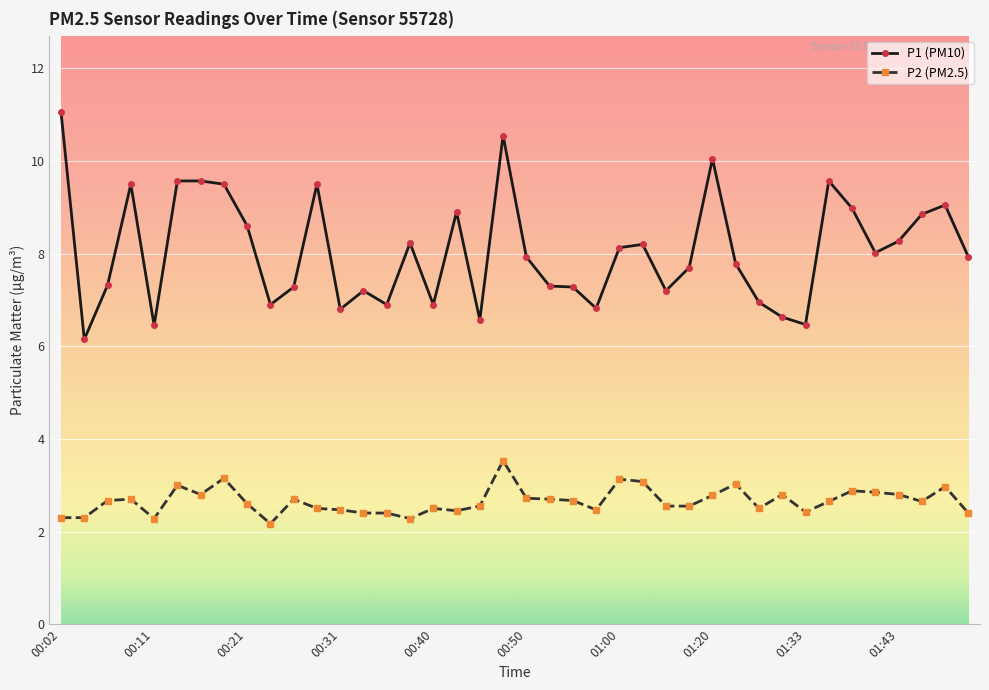

List the series in order of their peak value, highest first.

P1 (PM10), P2 (PM2.5)